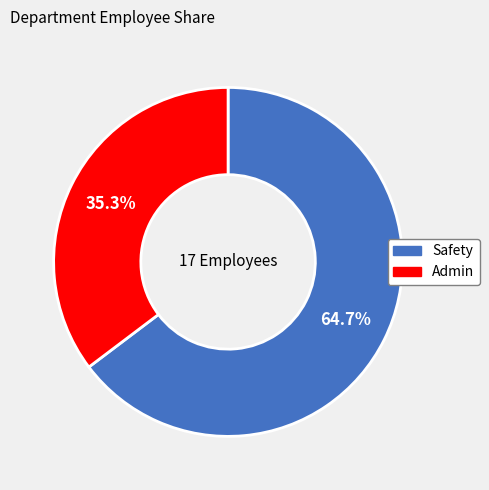

How many slices are in this pie chart?

2